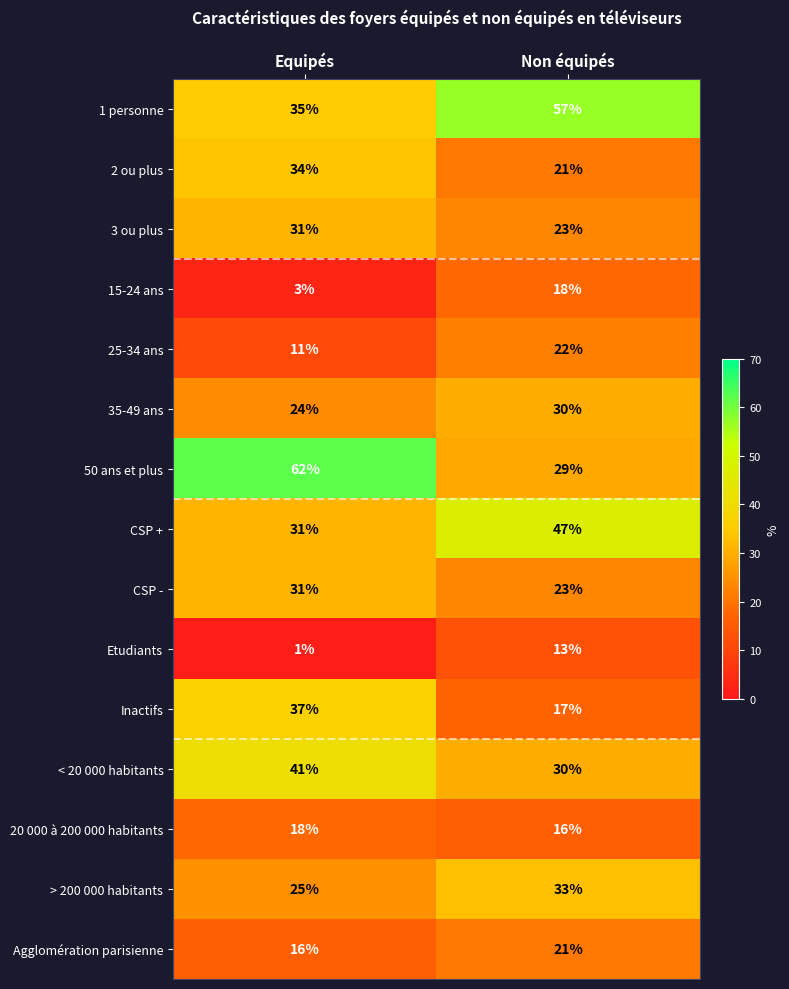

What is the maximum value shown in the chart?

62